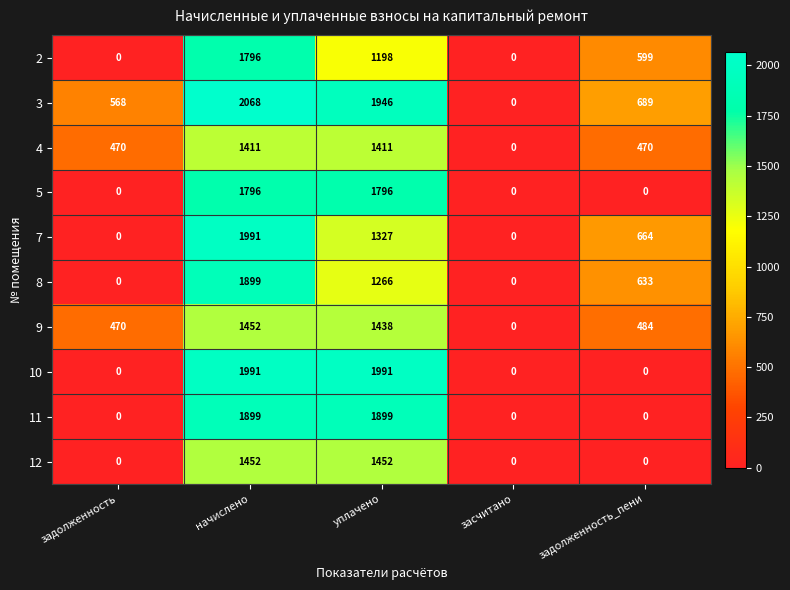

The 2 series shows 599 at задолженность_пени. True or false?

True